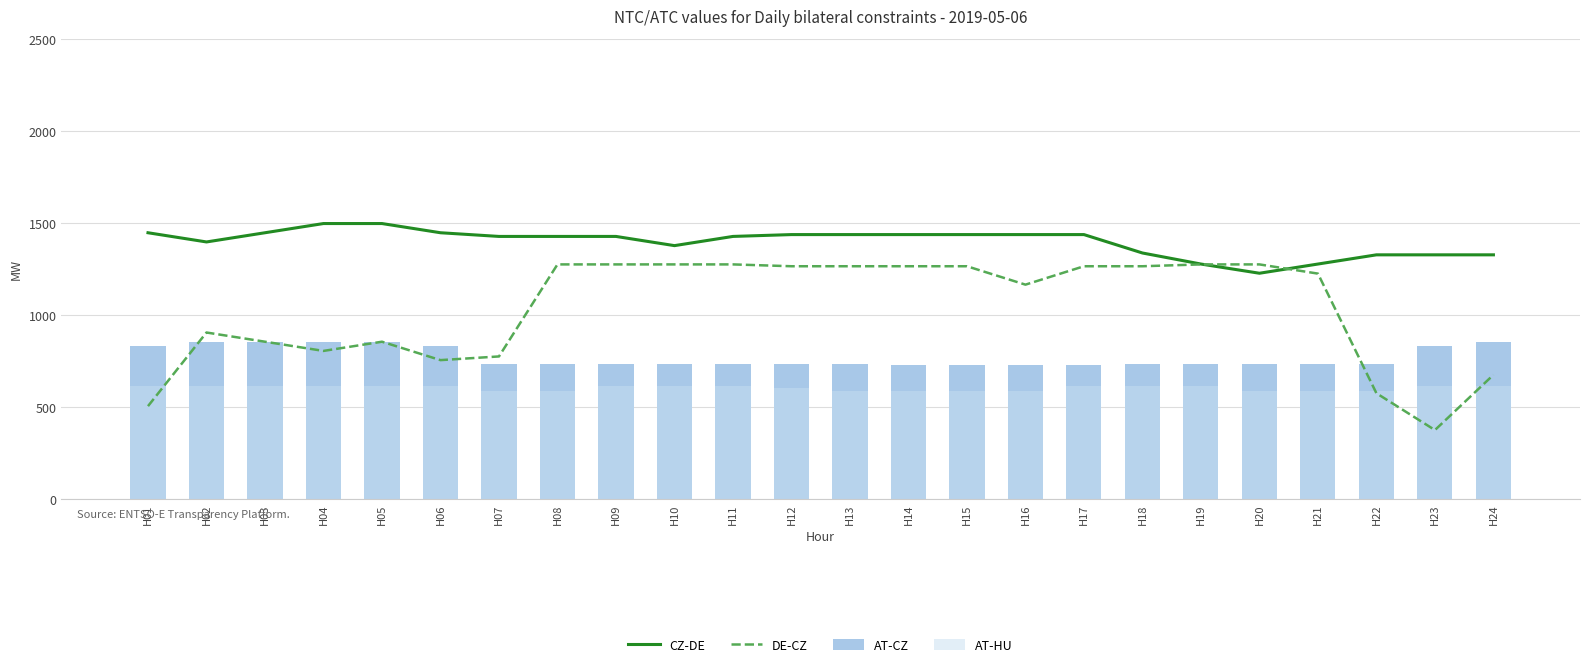

Rank the series at H20 from lowest to highest value.

AT-HU, AT-CZ, CZ-DE, DE-CZ